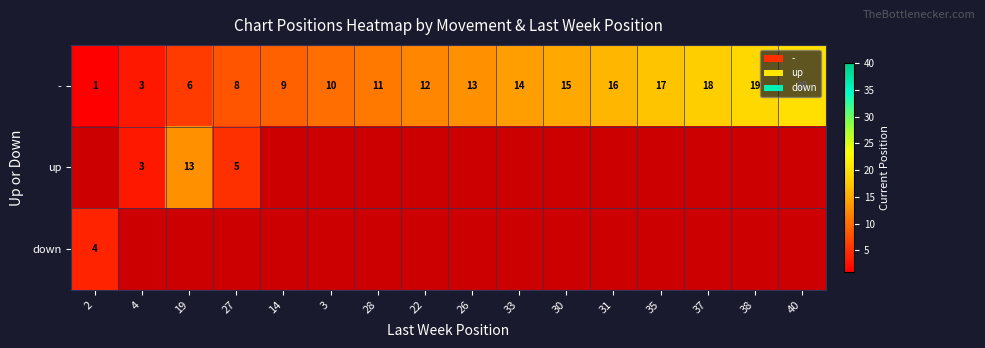

At how many categories does at least one series exceed 17?

3